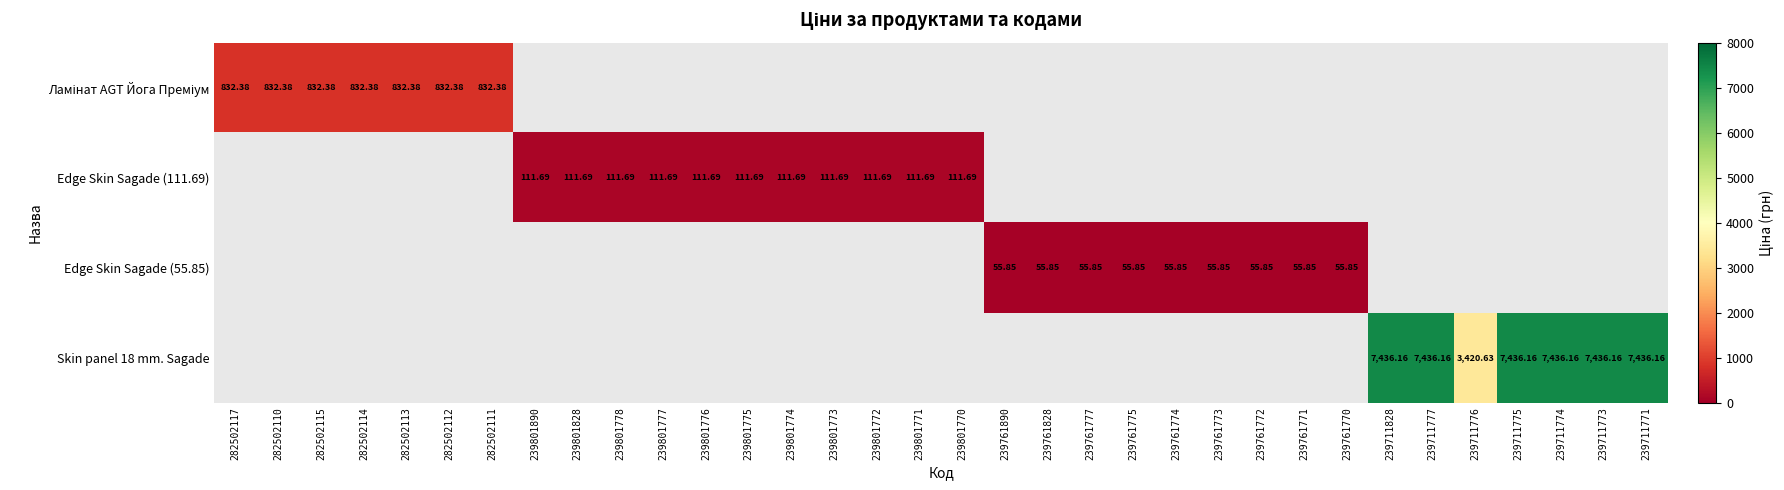

Read the Edge Skin Sagade (111.69) value at 239801778.

111.7